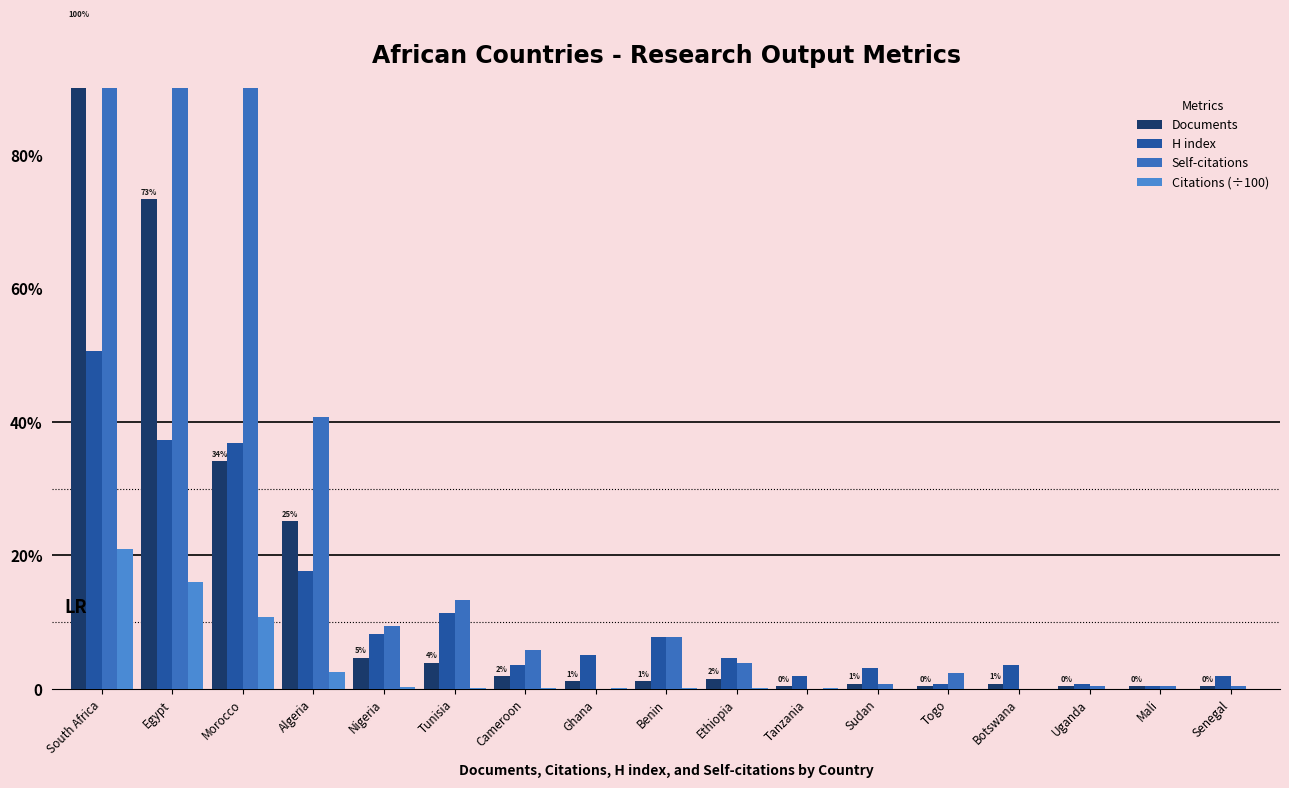

Reading left to right, transcribe all the data shown in this chart.

Documents: South Africa=255.0	Egypt=187.0	Morocco=87.0	Algeria=64.0	Nigeria=12.0	Tunisia=10.0	Cameroon=5.0	Ghana=3.0	Benin=3.0	Ethiopia=4.0	Tanzania=1.0	Sudan=2.0	Togo=1.0	Botswana=2.0	Uganda=1.0	Mali=1.0	Senegal=1.0
H index: South Africa=129.0	Egypt=95.0	Morocco=94.0	Algeria=45.0	Nigeria=21.0	Tunisia=29.0	Cameroon=9.0	Ghana=13.0	Benin=20.0	Ethiopia=12.0	Tanzania=5.0	Sudan=8.0	Togo=2.0	Botswana=9.0	Uganda=2.0	Mali=1.0	Senegal=5.0
Self-citations: South Africa=809.0	Egypt=661.0	Morocco=282.0	Algeria=104.0	Nigeria=24.0	Tunisia=34.0	Cameroon=15.0	Ghana=0.0	Benin=20.0	Ethiopia=10.0	Tanzania=0.0	Sudan=2.0	Togo=6.0	Botswana=0.0	Uganda=1.0	Mali=1.0	Senegal=1.0
Citations (÷100): South Africa=53.5	Egypt=40.9	Morocco=27.5	Algeria=6.3	Nigeria=0.9	Tunisia=0.6	Cameroon=0.4	Ghana=0.3	Benin=0.3	Ethiopia=0.2	Tanzania=0.2	Sudan=0.1	Togo=0.1	Botswana=0.1	Uganda=0.1	Mali=0.0	Senegal=0.0